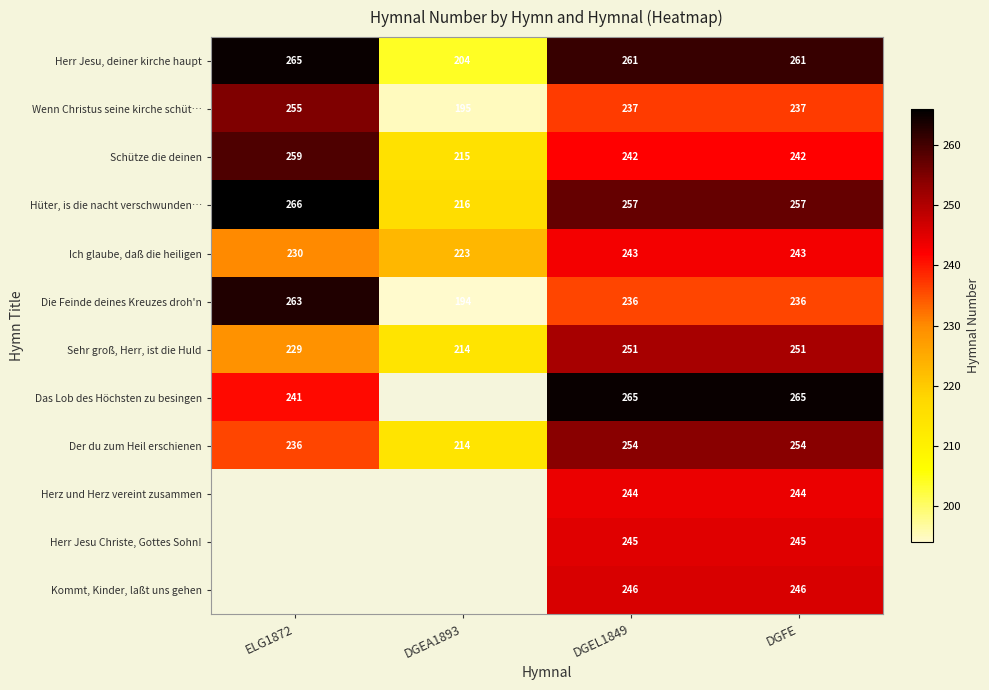

Is the value of Herr Jesu, deiner kirche haupt at ELG1872 greater than the value of Das Lob des Höchsten zu besingen at ELG1872?

Yes